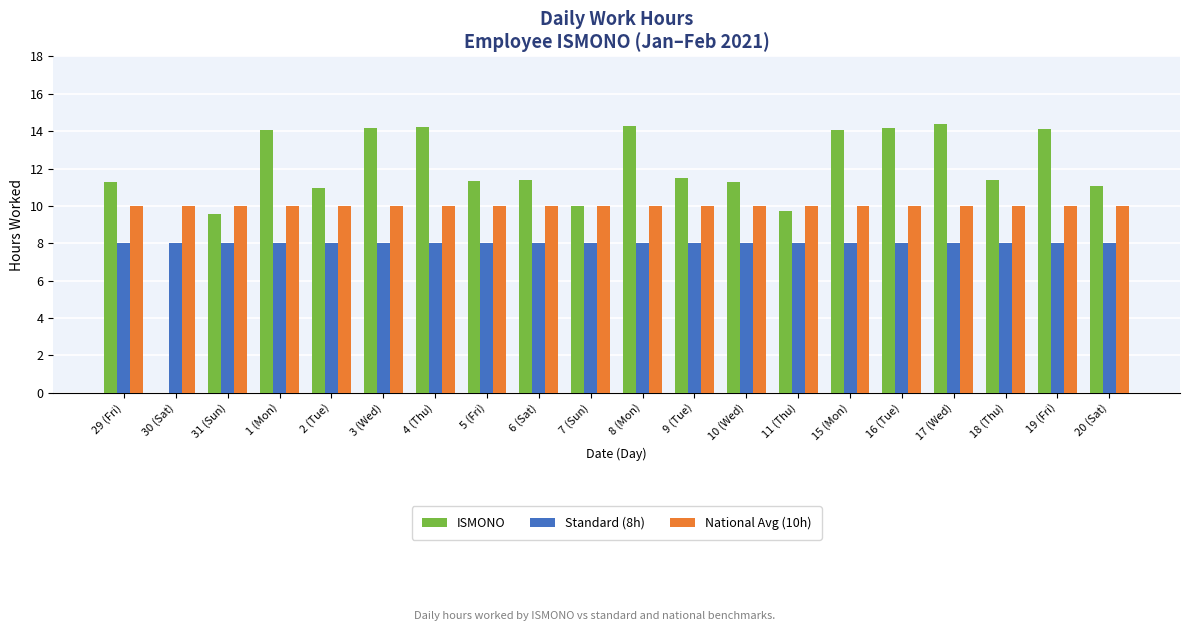

True or false: ISMONO has a value of 15.2 at 5 (Fri).

False